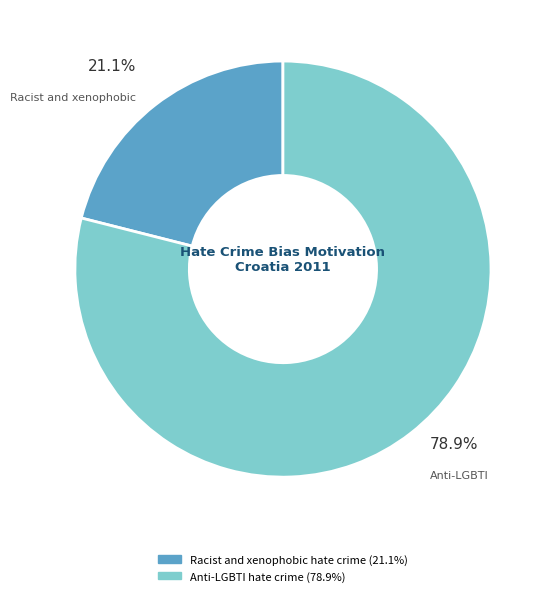

Which has a higher value, Anti-LGBTI hate crime or Racist and xenophobic hate crime?

Anti-LGBTI hate crime